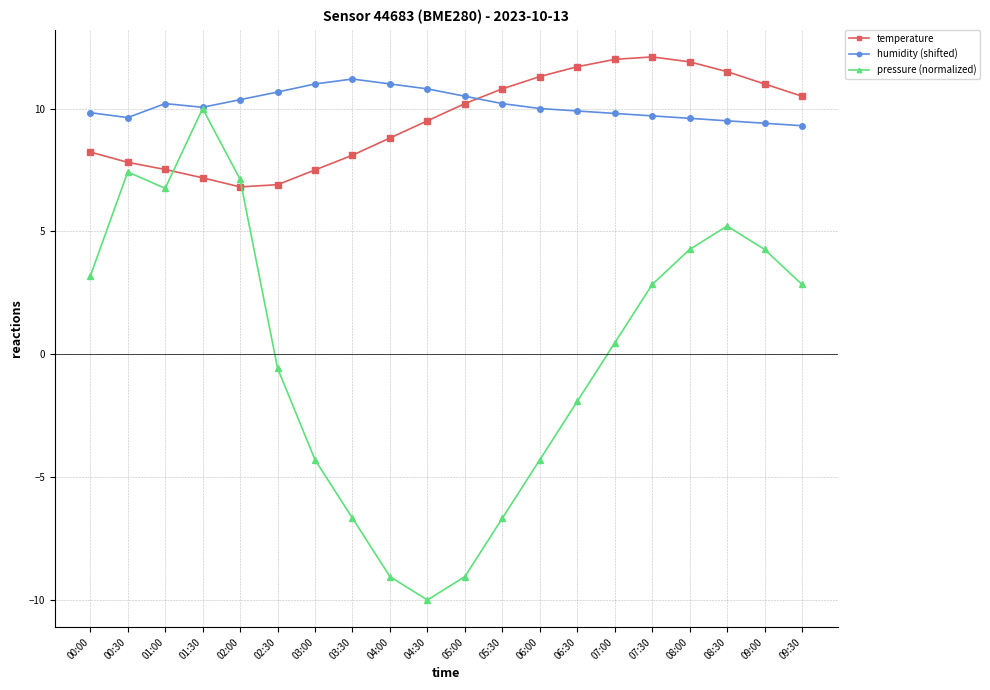

Which series has the largest total across all categories?

humidity (shifted)